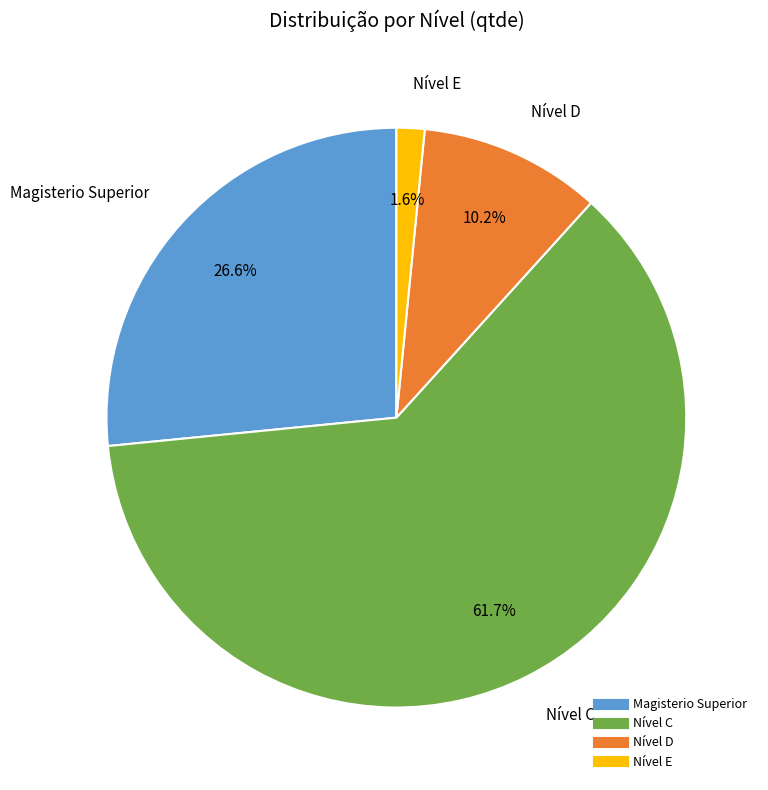

To the nearest percent, what is the average slice percentage?

25%